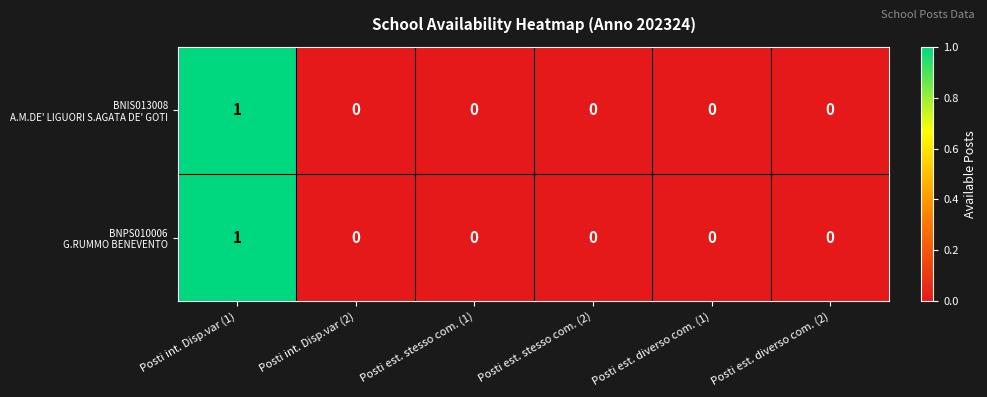

Which category has the highest value across all series?

Posti int. Disp.var (1)